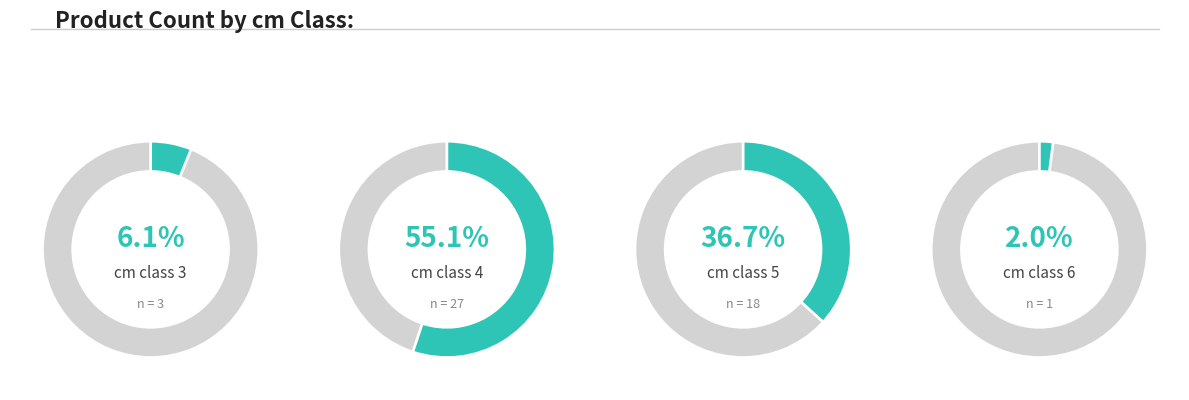

To the nearest percent, what portion does 5 represent?

37%